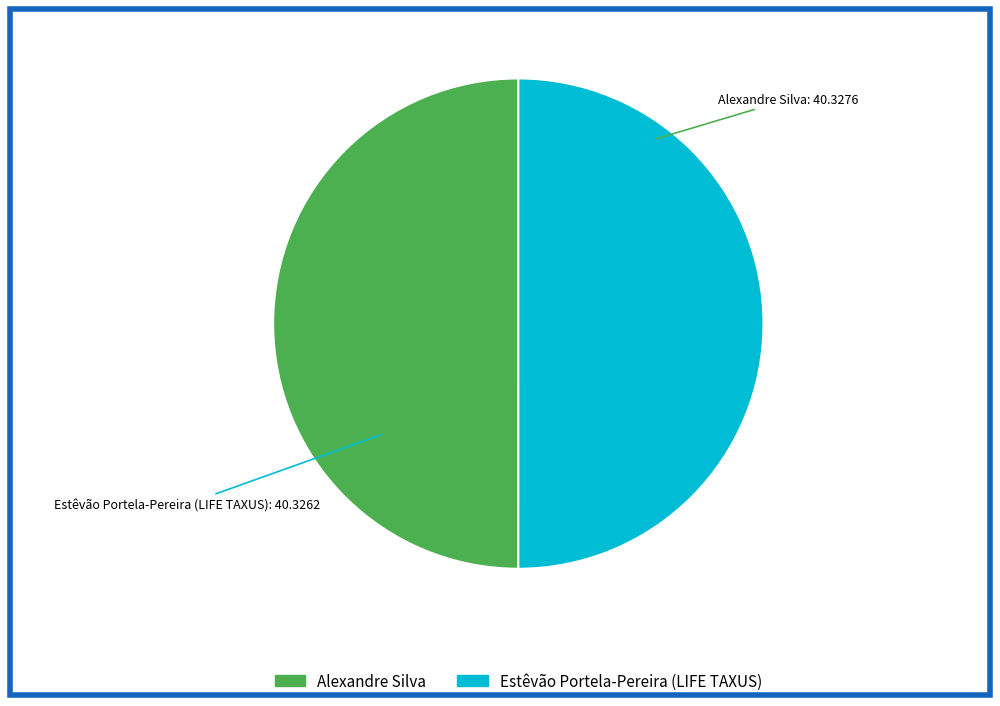

Do Alexandre Silva and Estêvão Portela-Pereira (LIFE TAXUS) together represent more than half of the pie?

Yes